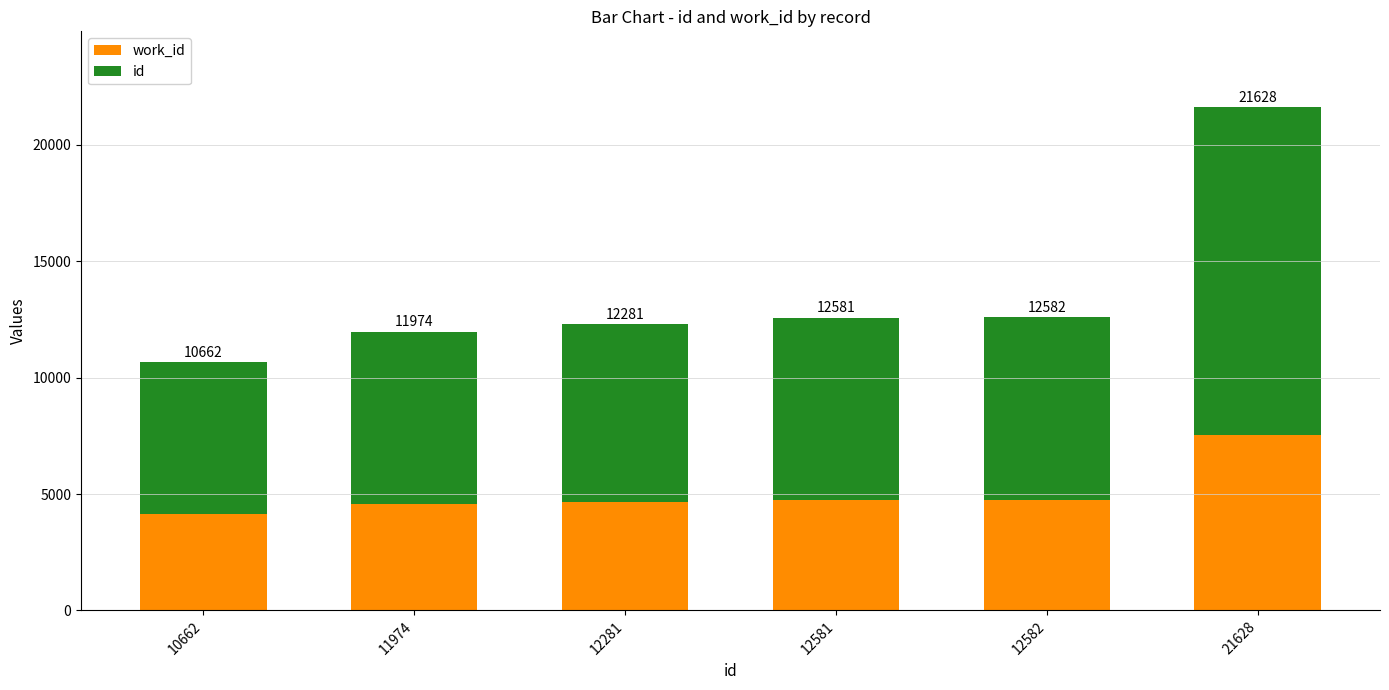

Are the bars horizontal?

No